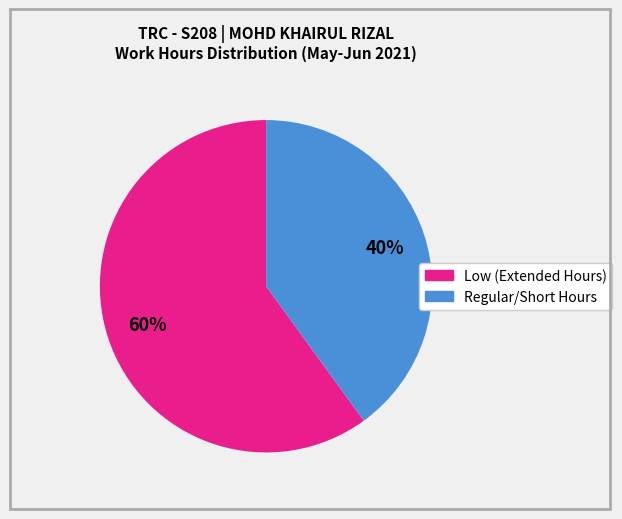

To the nearest percent, what is the average slice percentage?

50%